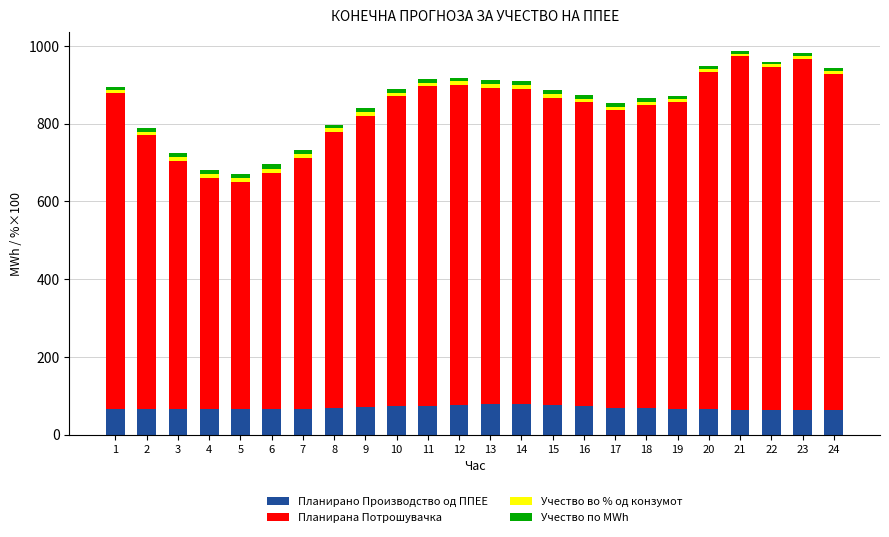

What is the maximum value for Планирано Производство од ППЕЕ?

78.3